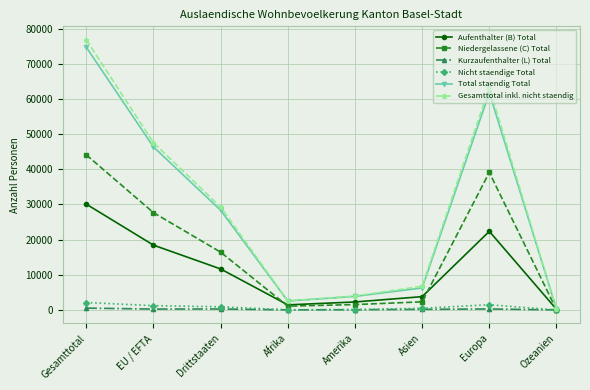

At which category is the sum across all series the highest?

Gesamttotal